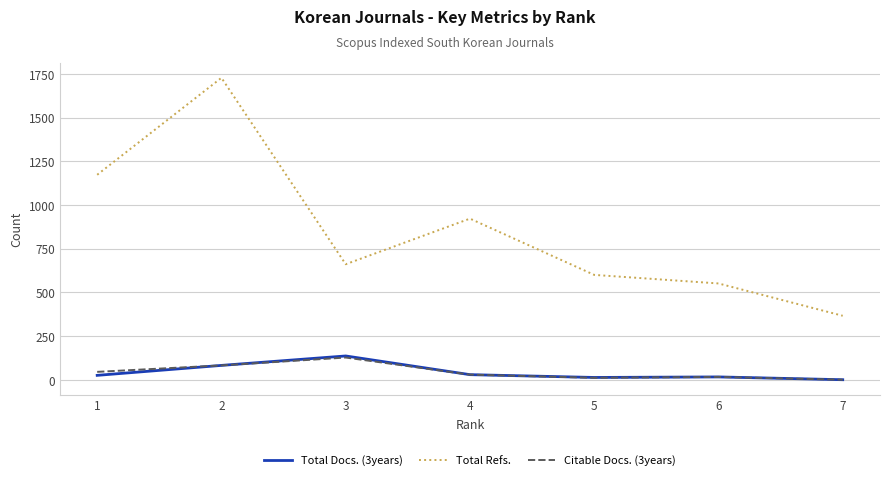

What is the sum of the Total Docs. (3years) values at 6 and 2?

98